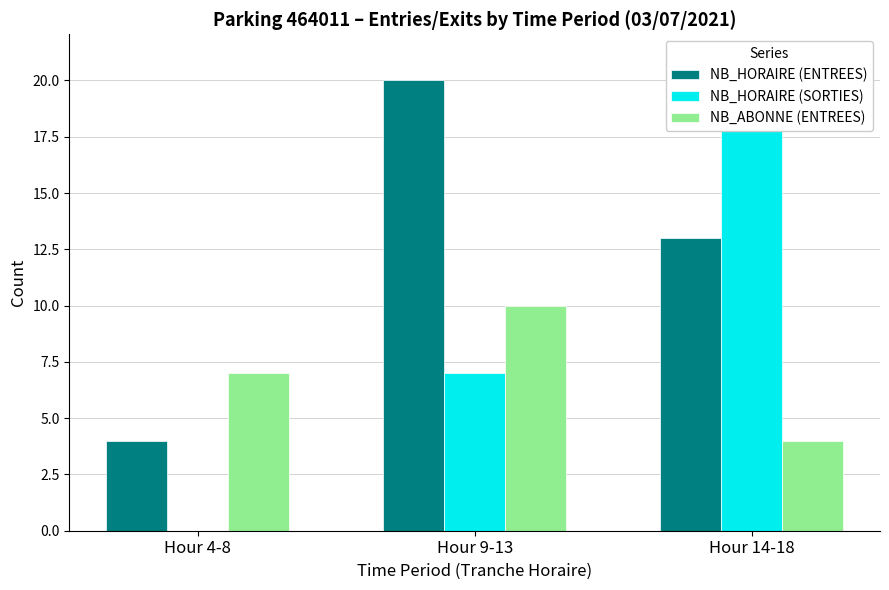

What position from the right is Hour 9-13?

2